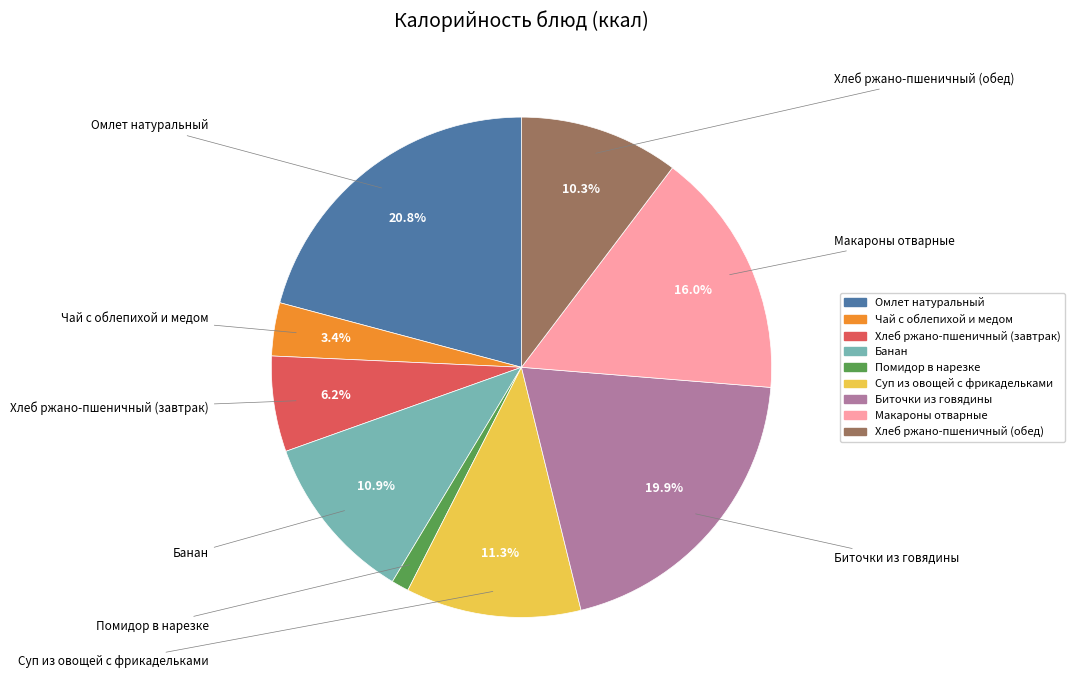

To the nearest percent, what is the difference between the largest and smallest slice percentages?

20%